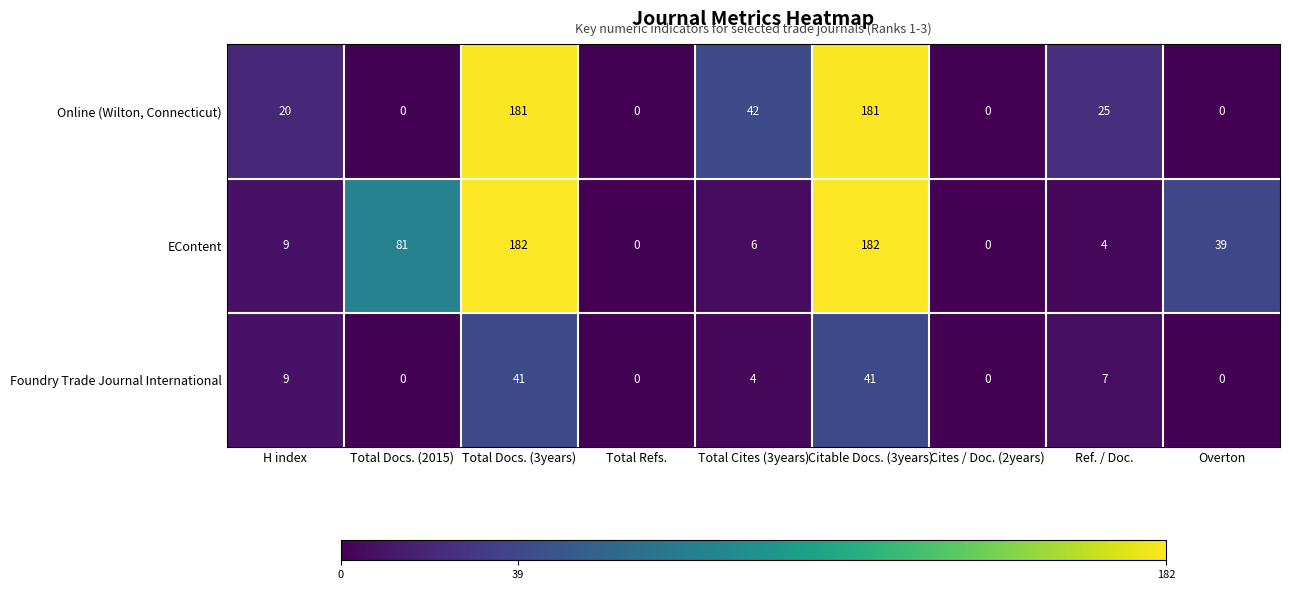

The value of EContent at Ref. / Doc. is 7. True or false?

False